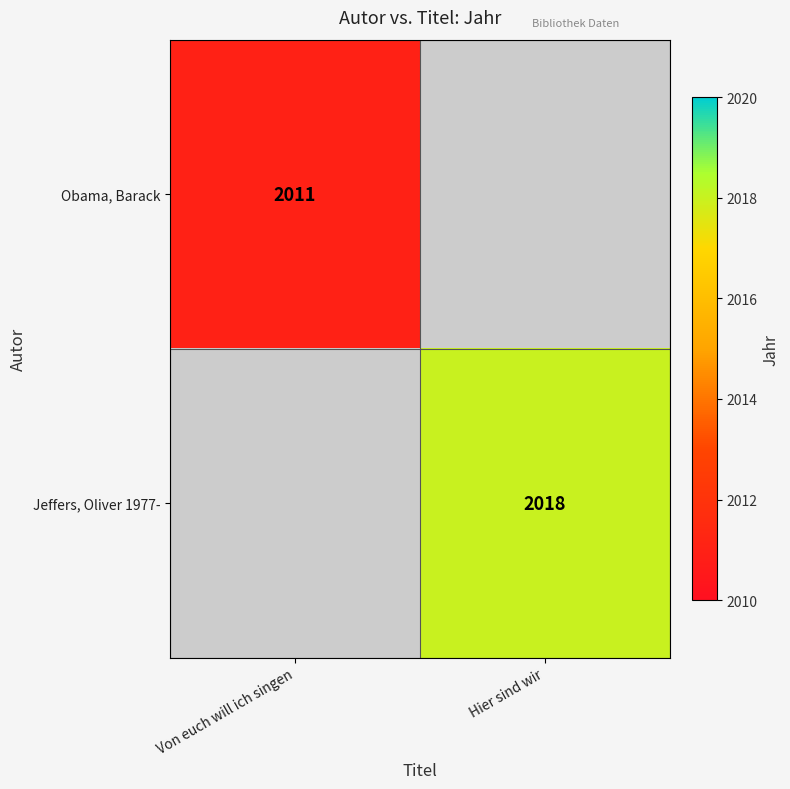

Is it true that Jeffers, Oliver 1977- equals 2982 at Hier sind wir?

False